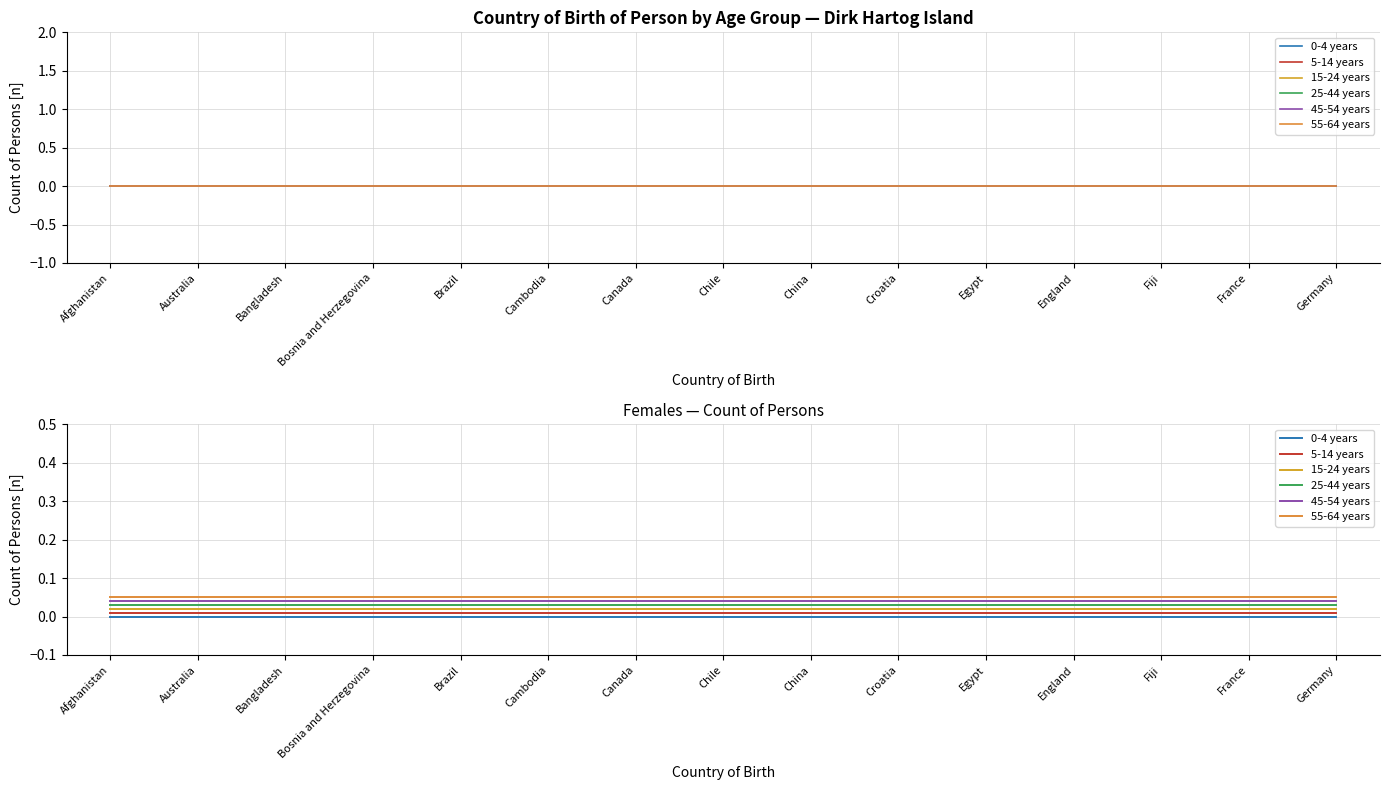

At which label is 55-64 years closest to 0?

Afghanistan